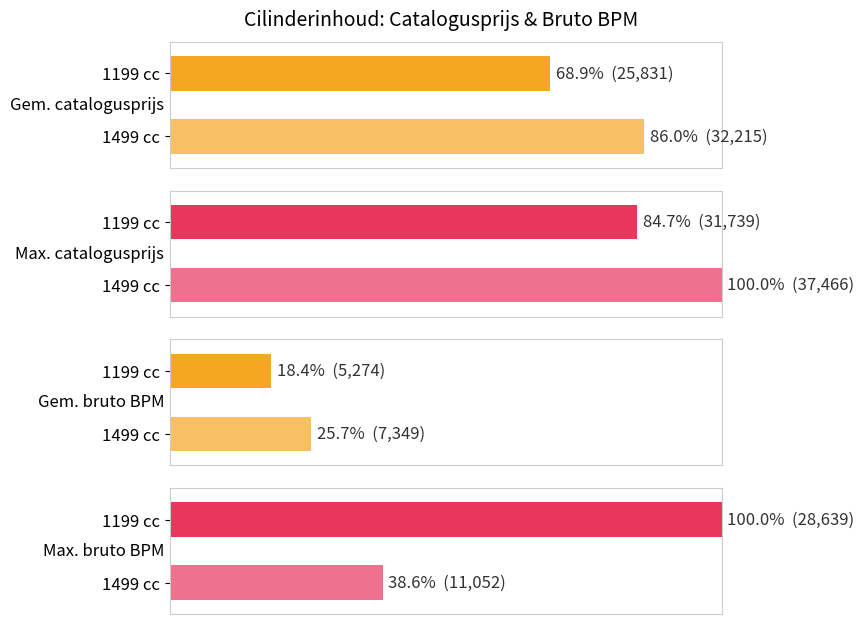

How many groups of bars are there?

2